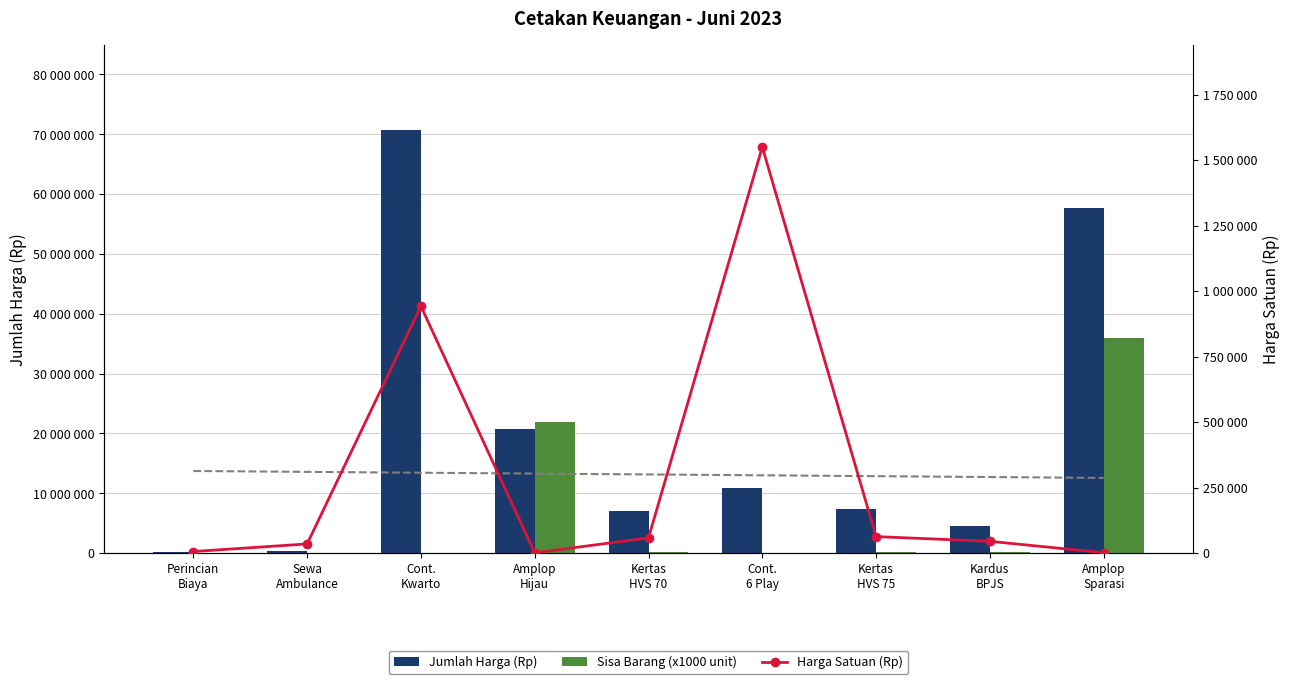

Reading right to left, extract all data points from this chart.

Jumlah Harga (Rp): 57600000	4500000	7371000	10850000	6960000	20700000	70686000	315000	150000
Sisa Barang (x1000 unit): 36000000	135000	124000	7000	150000	21900000	85000	9000	25000
Harga Satuan (Rp): 1600	45000	63000	1550000	58000	1125	942480	35000	6000